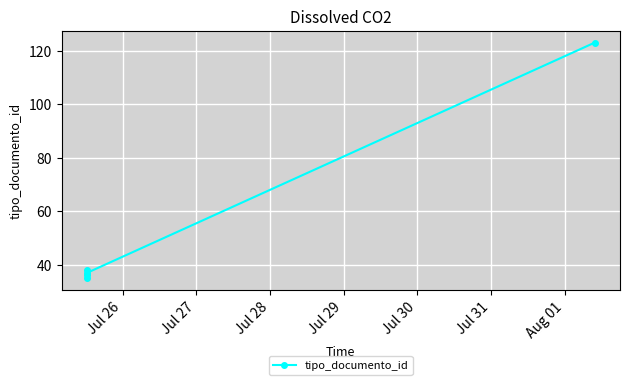

What is the difference between the values at Jul 29 and Jul 28?

1